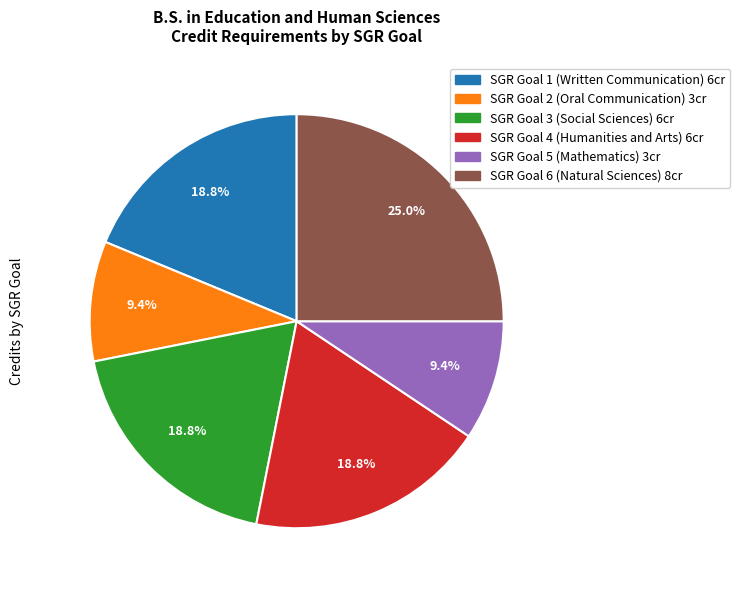

To the nearest percent, what portion does SGR Goal 2 (Oral Communication) represent?

9%